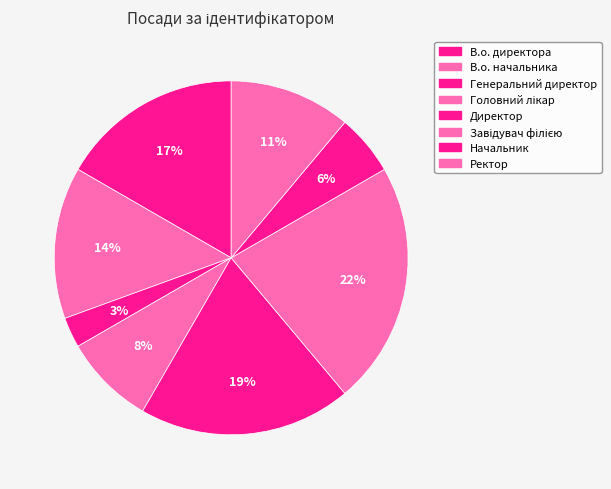

How many segments does this pie chart have?

8